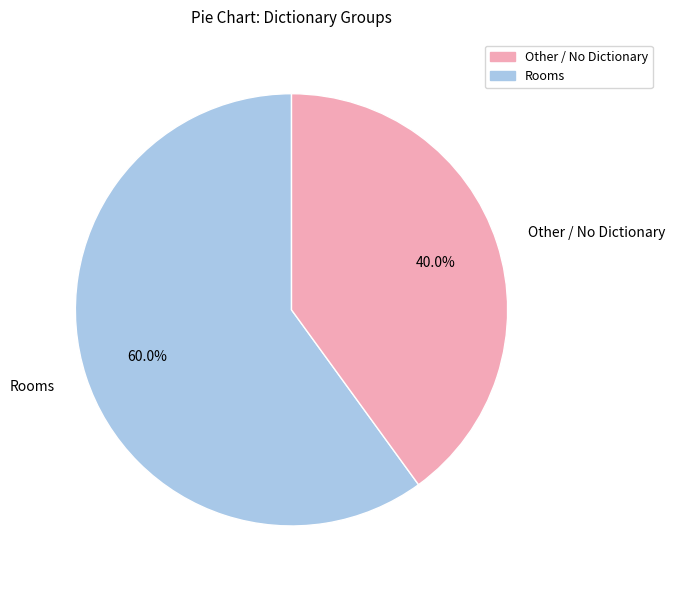

What percentage is NOT represented by Other / No Dictionary?

60.0%